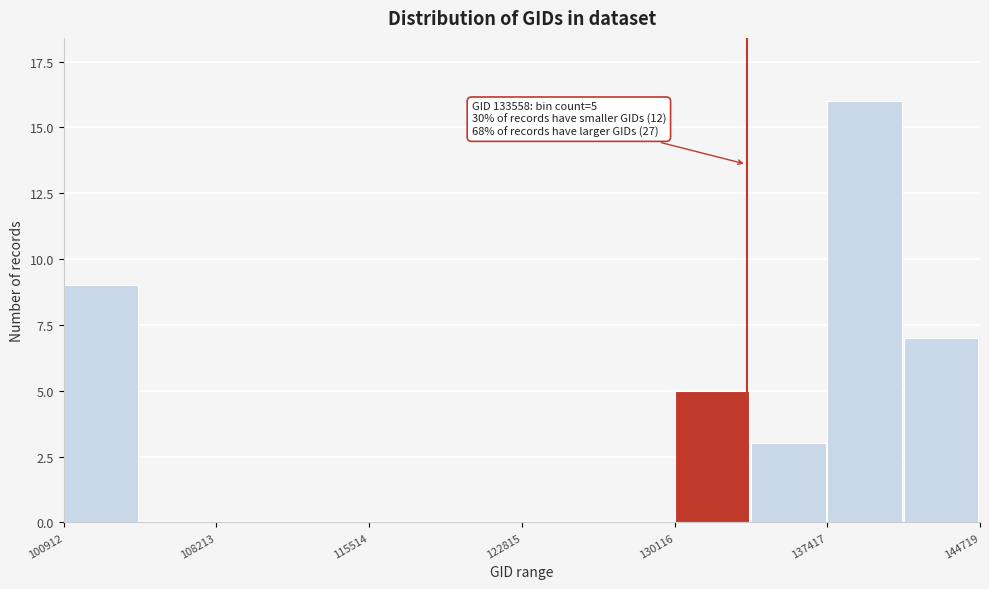

Around what value on the x-axis is the tallest bar? Give the approximate position of its centre, as read against the axis.

139000